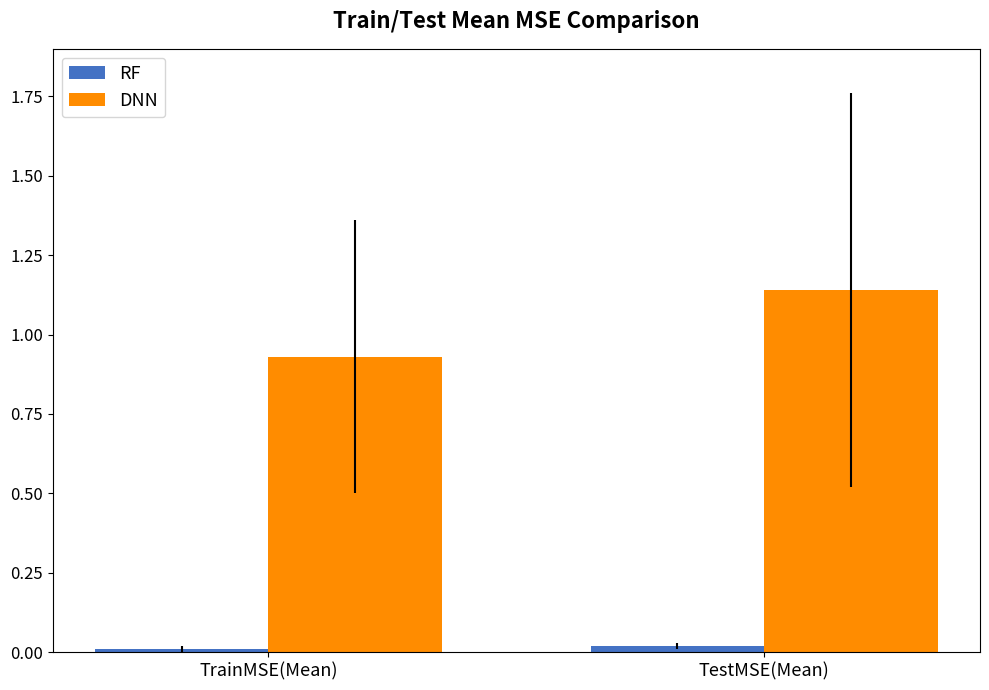

Count the DNN values in the range 0 to 1.

1